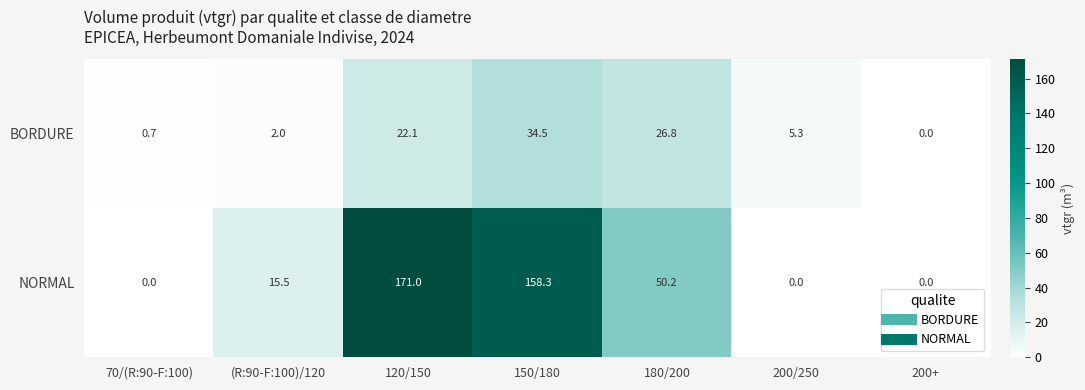

What is the greatest value displayed?

171.0